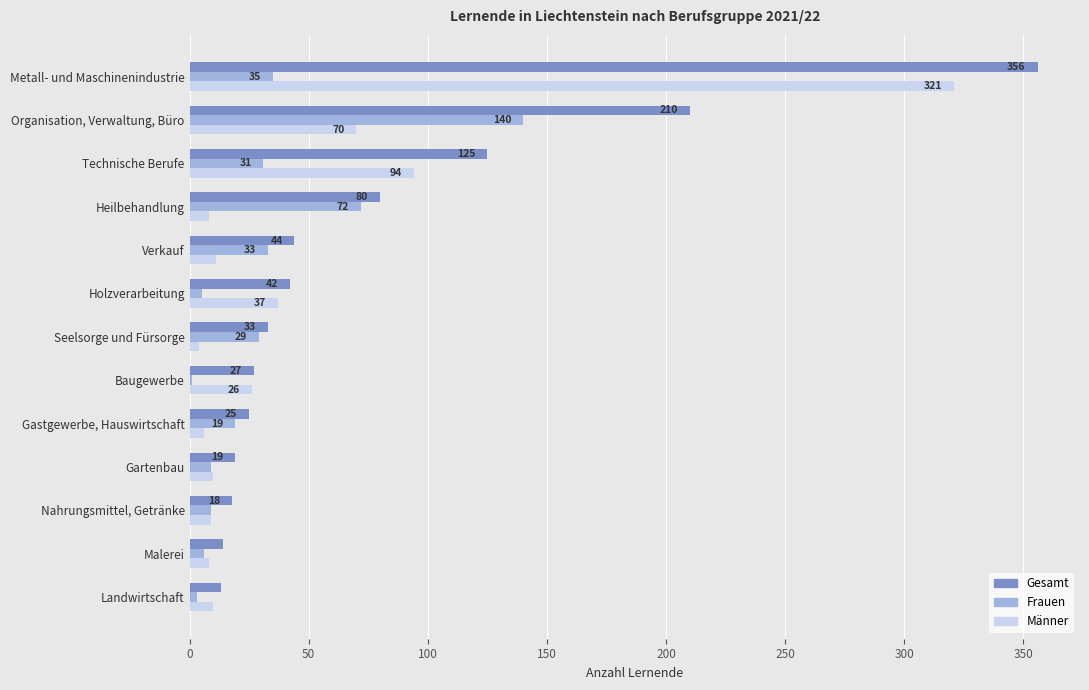

Between Baugewerbe and Malerei, which series saw the biggest shift?

Männer